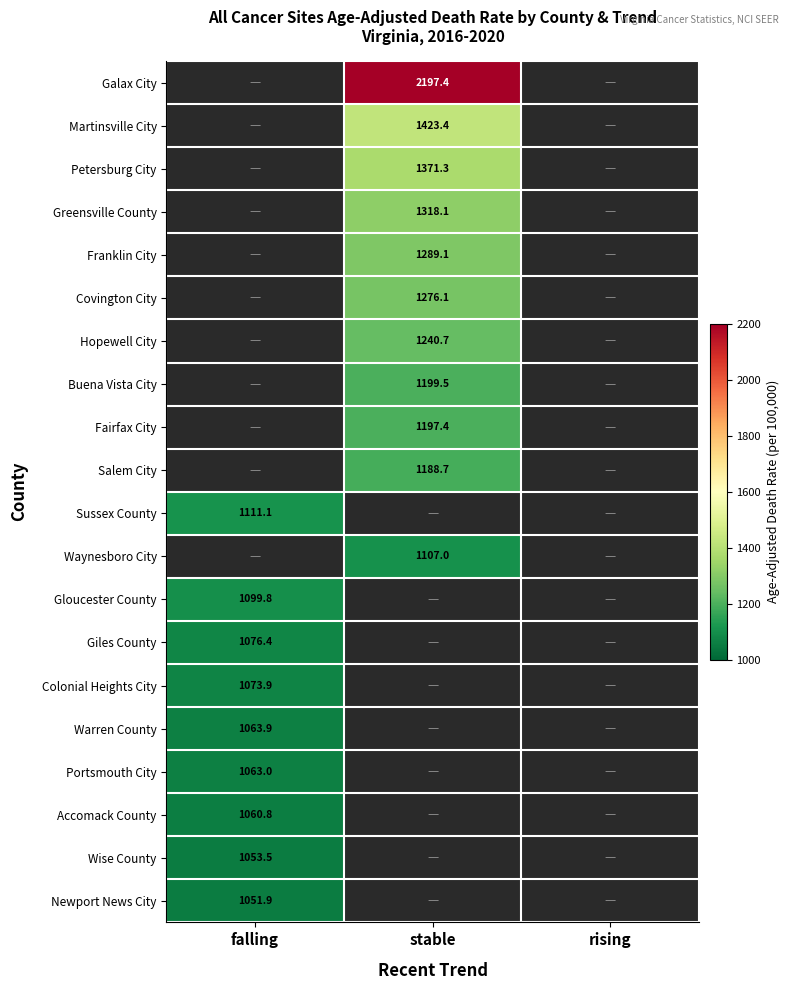

The Petersburg City series shows 506.3 at stable. True or false?

False